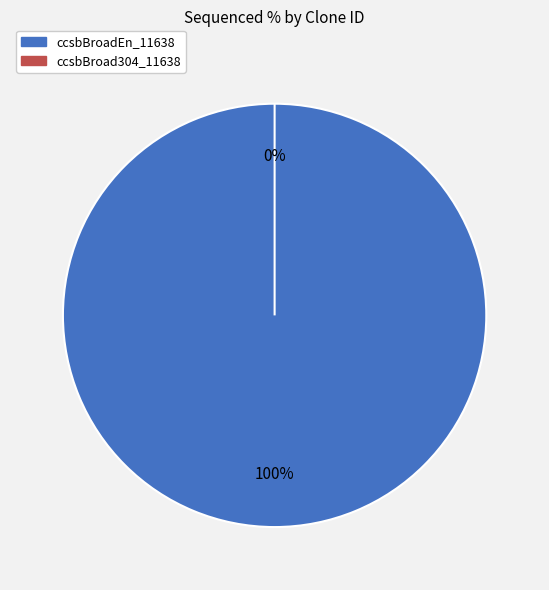

Rank the categories by value from highest to lowest.

ccsbBroadEn_11638, ccsbBroad304_11638